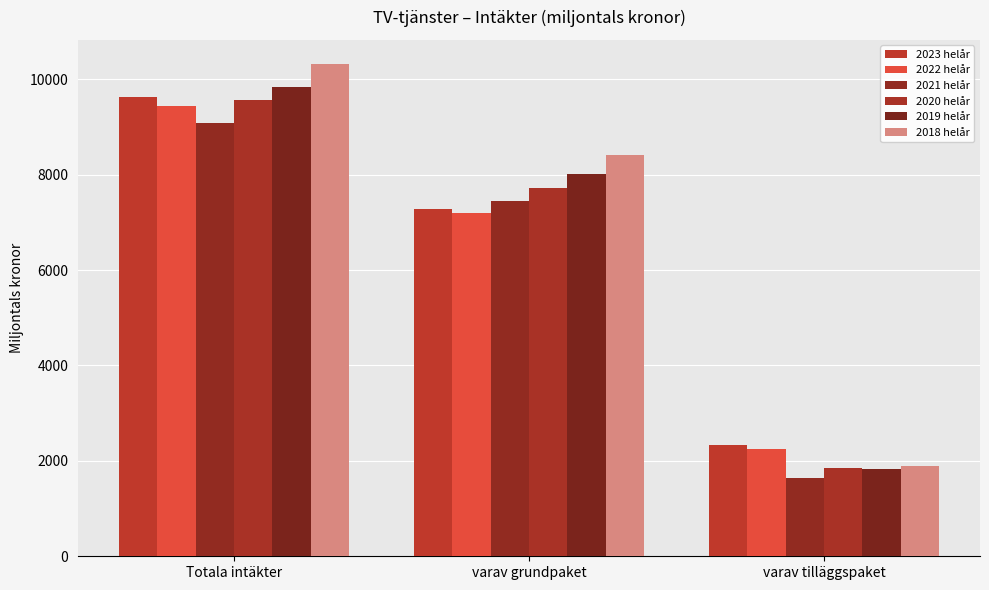

How many groups of bars are there?

3